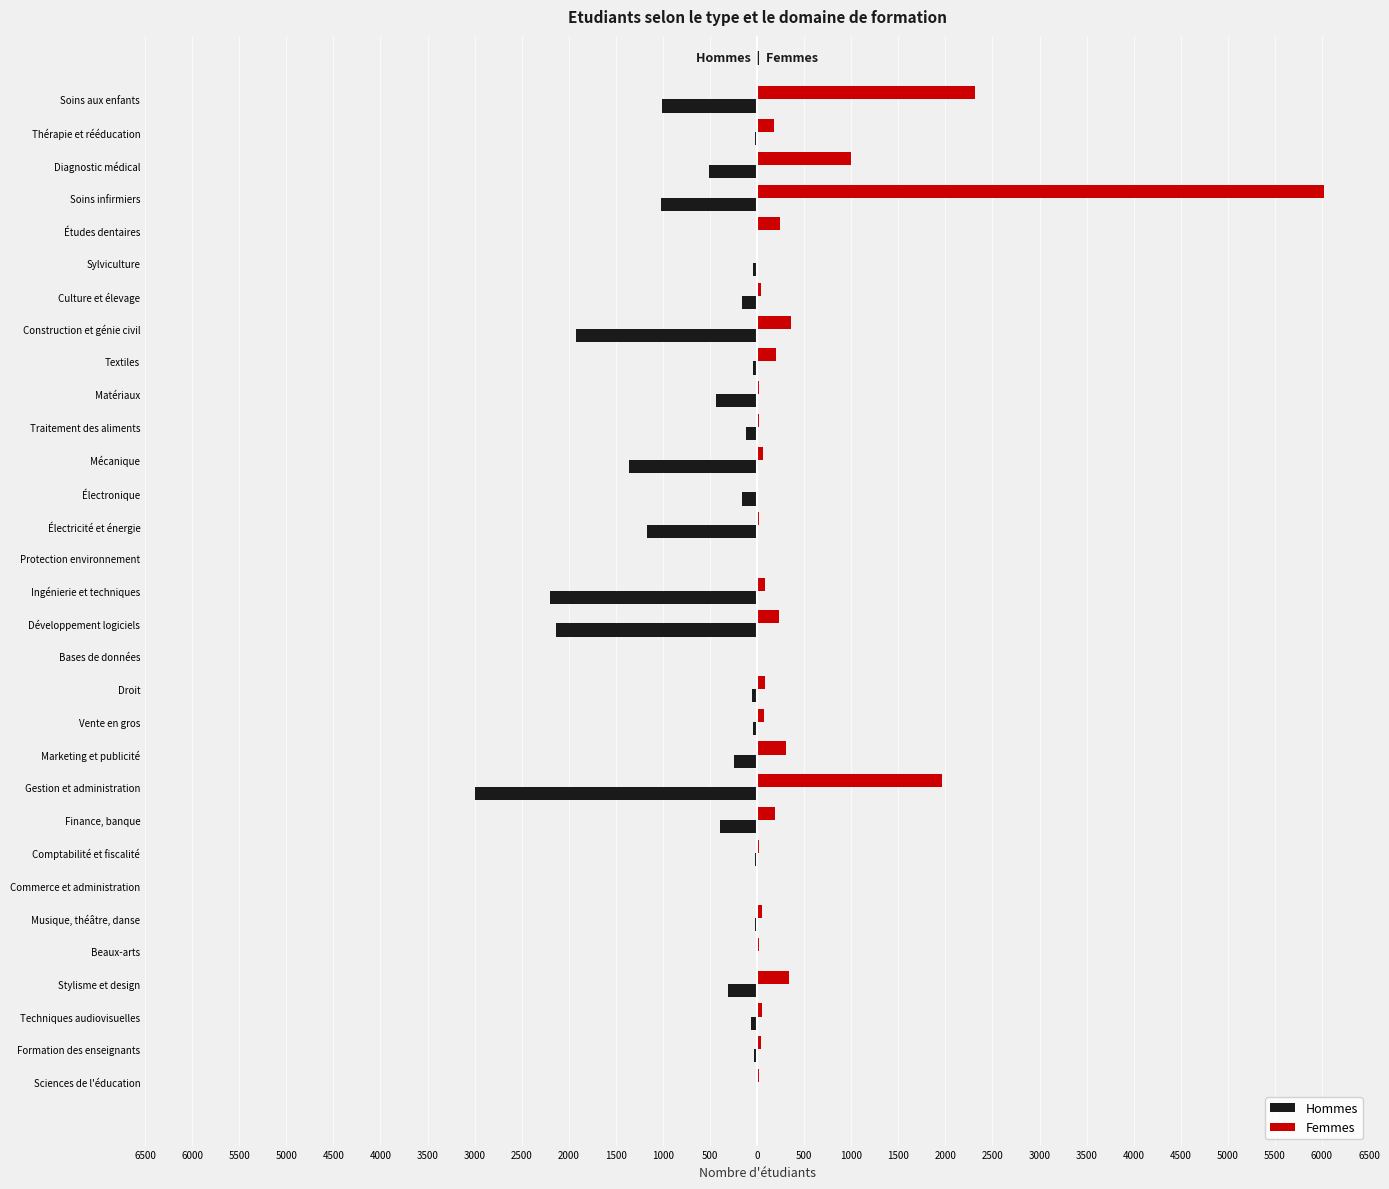

What are all the series names shown in the legend?

Hommes, Femmes